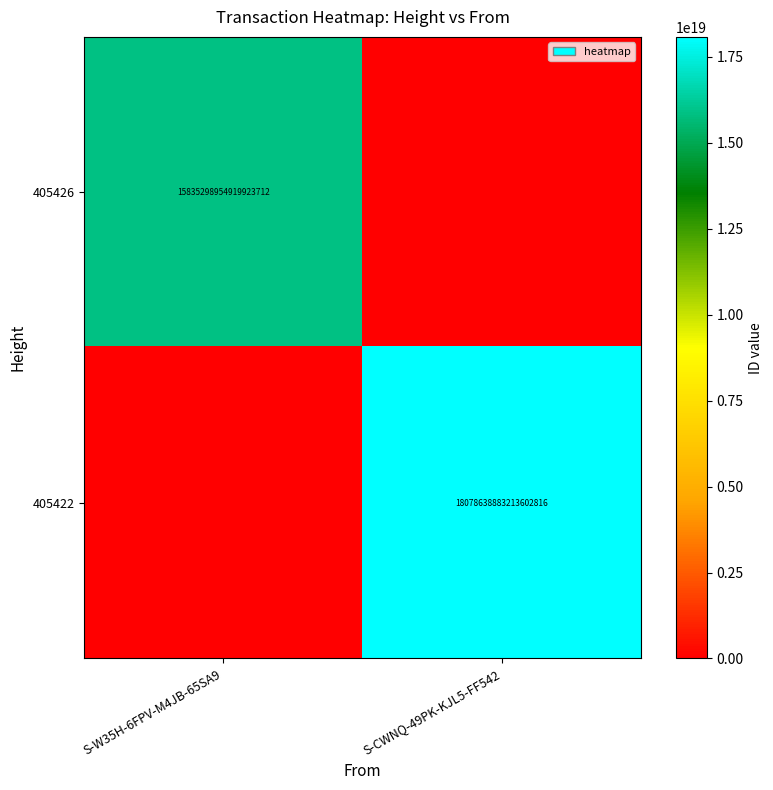

What is the difference between the highest and lowest values at S-W35H-6FPV-M4JB-65SA9?

15835298954919923712